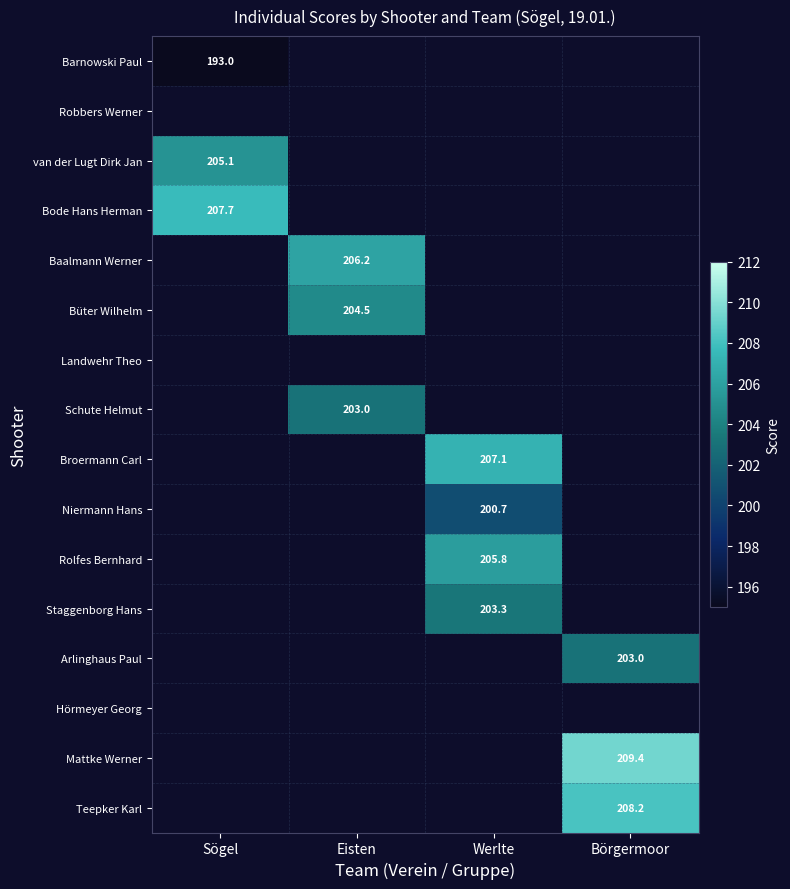

The value of Büter Wilhelm at Eisten is 294.0. True or false?

False